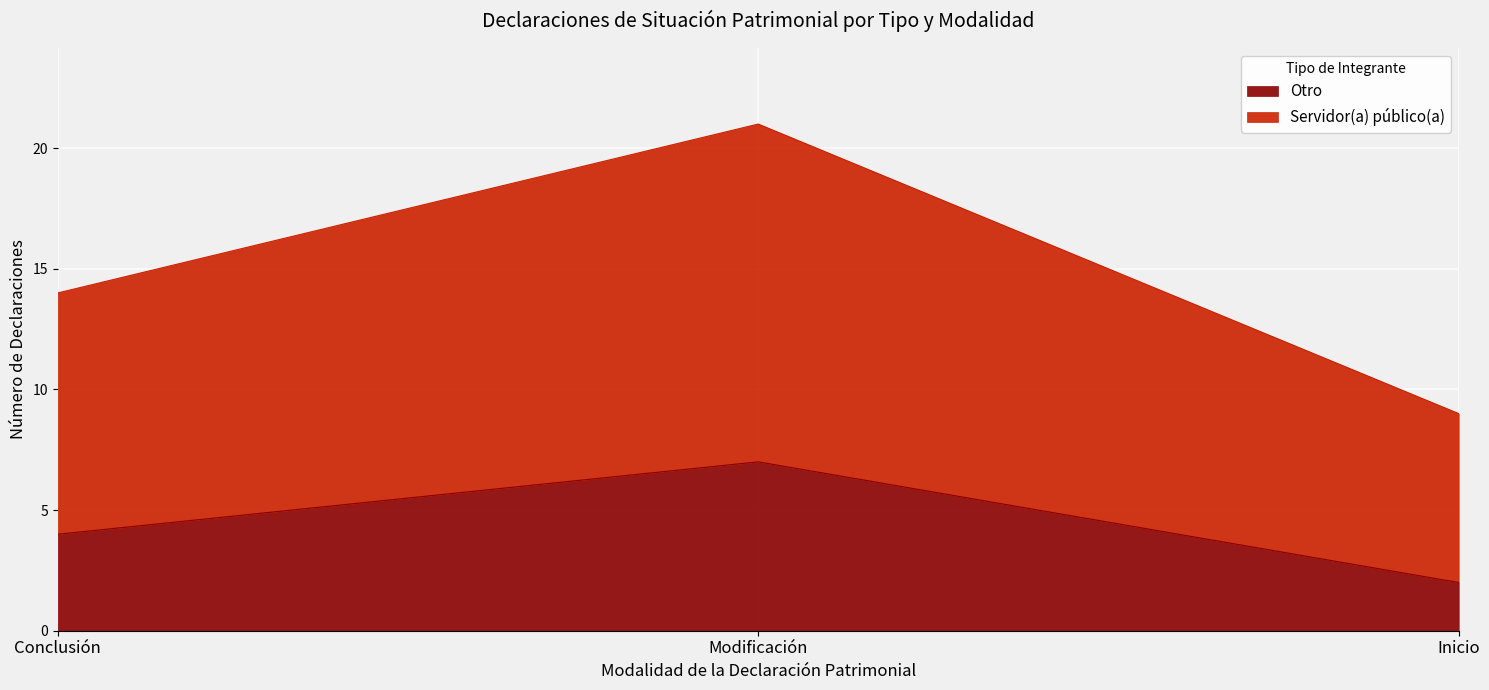

Rank the series by their average value, from highest to lowest.

Servidor(a) público(a), Otro